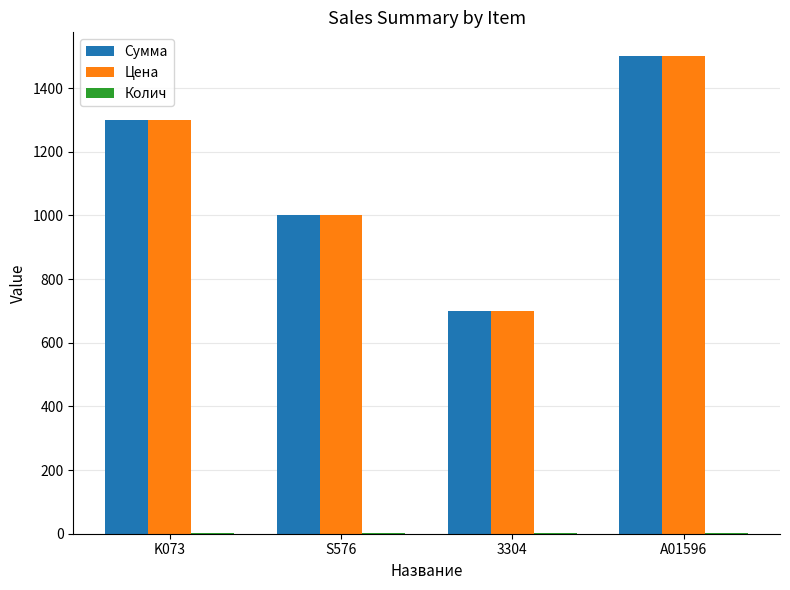

Where is Цена nearest to the value 1100?

S576